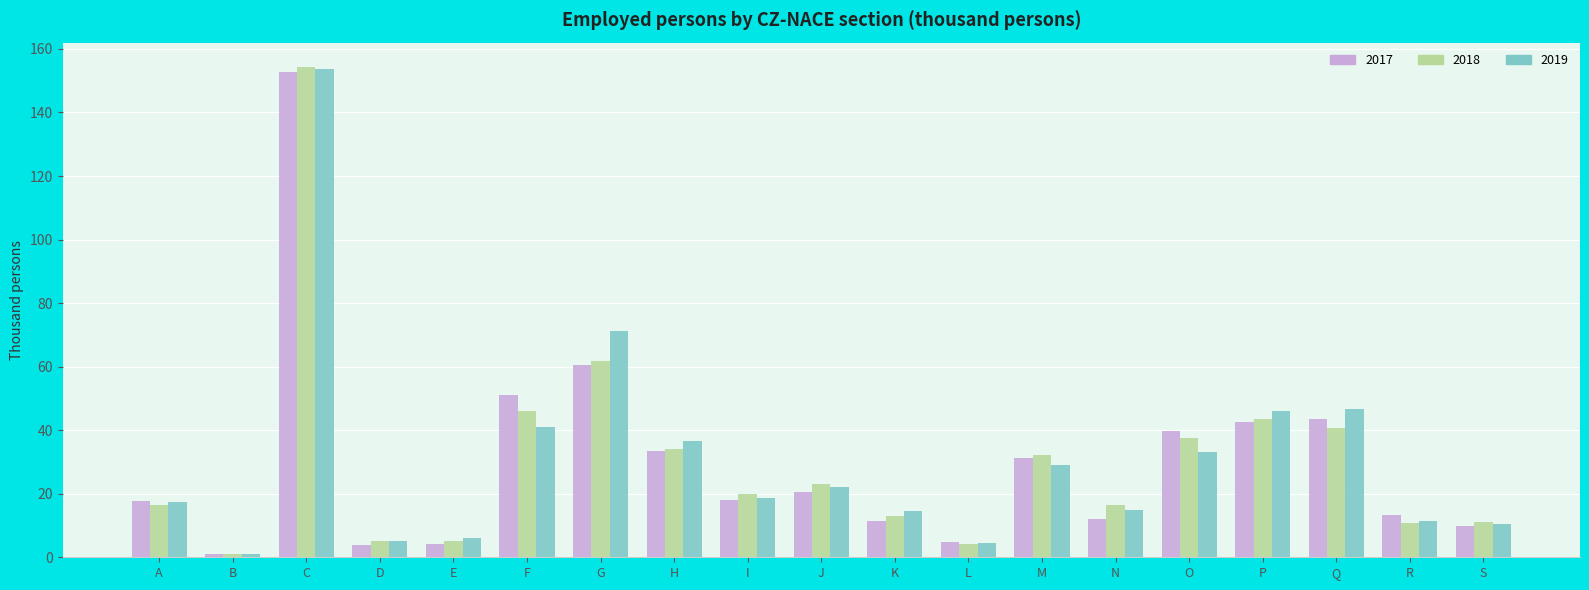

The value of 2017 at H is 33.4. True or false?

True